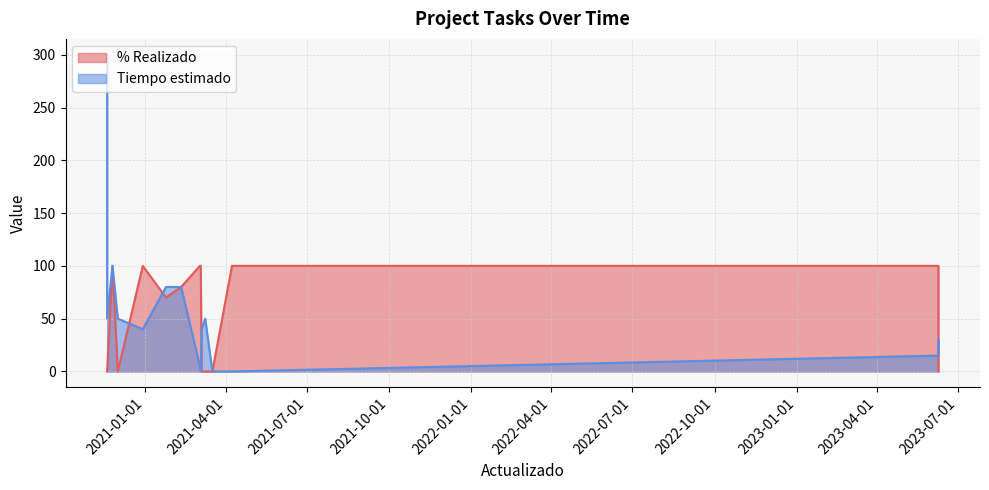

True or false: % Realizado has a value of 0 at 2021-03-17.

True